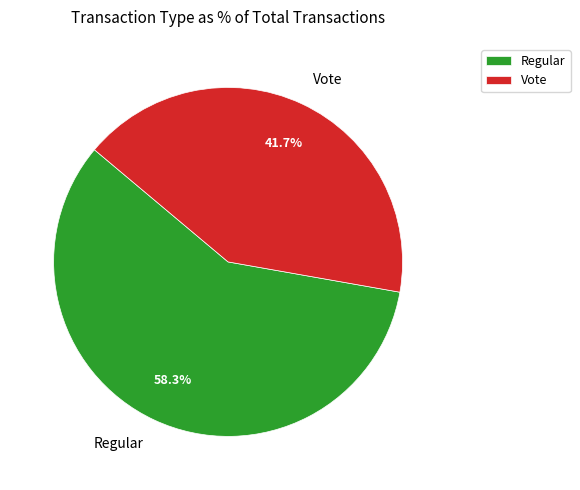

Which slice is the largest?

Regular